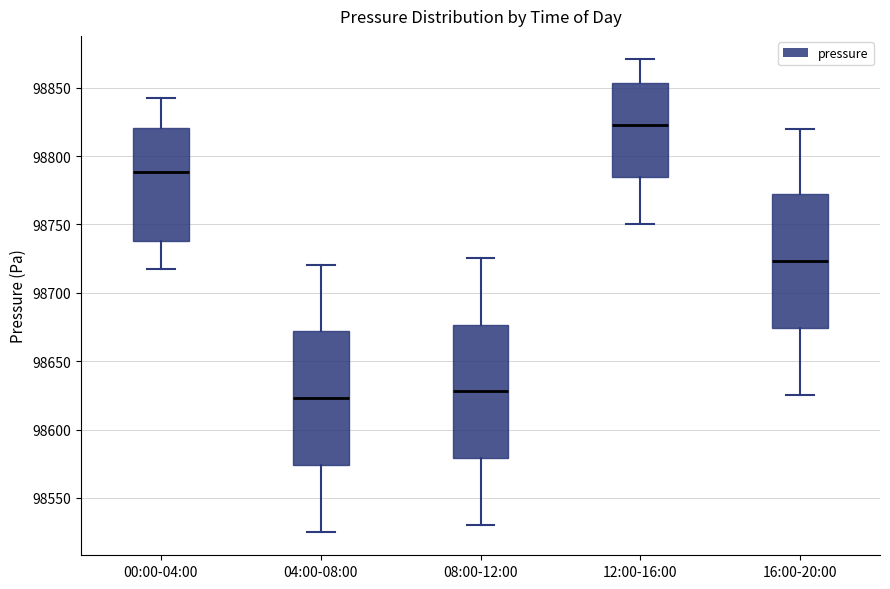

Reading left to right, read every box against the y-axis: the position of its median line, the range the box covers, and the ends of its whiskers. The values are not printed on the chart, so give them approximately, as read against the axis.

00:00-04:00: median 98790, box 98740 to 98820, whiskers 98715 to 98840
04:00-08:00: median 98625, box 98575 to 98670, whiskers 98525 to 98720
08:00-12:00: median 98630, box 98580 to 98675, whiskers 98530 to 98725
12:00-16:00: median 98825, box 98785 to 98855, whiskers 98750 to 98870
16:00-20:00: median 98725, box 98675 to 98770, whiskers 98625 to 98820